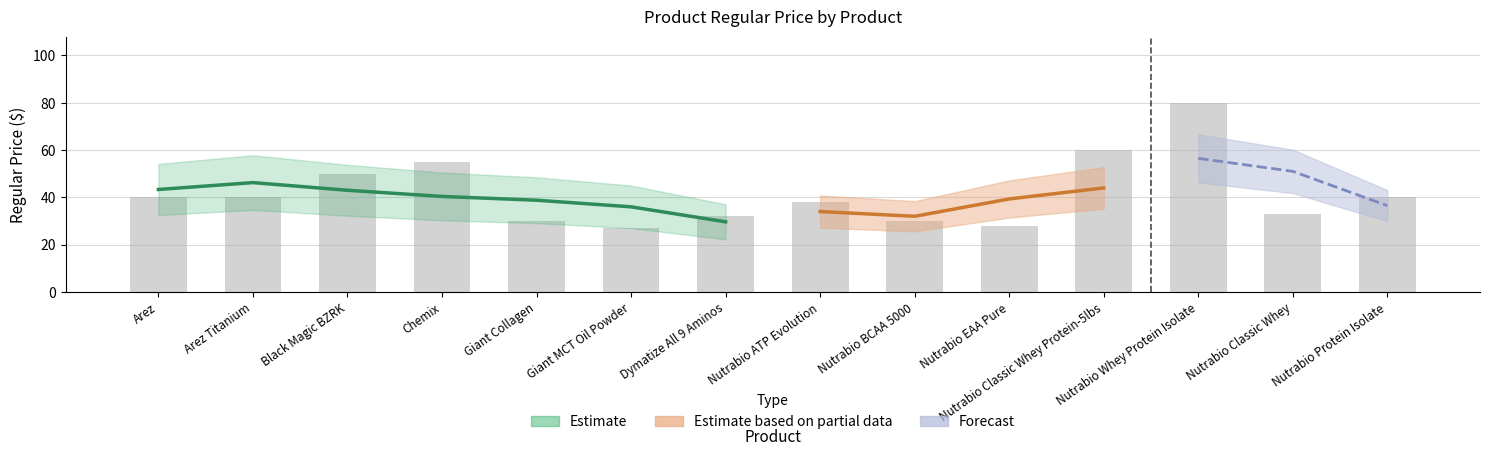

List the labels in order of value, largest first.

Nutrabio Whey Protein Isolate, Nutrabio Classic Whey Protein-5lbs, Chemix, Black Magic BZRK, Arez, Arez Titanium, Nutrabio Protein Isolate, Nutrabio ATP Evolution, Nutrabio Classic Whey, Dymatize All 9 Aminos, Giant Collagen, Nutrabio BCAA 5000, Nutrabio EAA Pure, Giant MCT Oil Powder